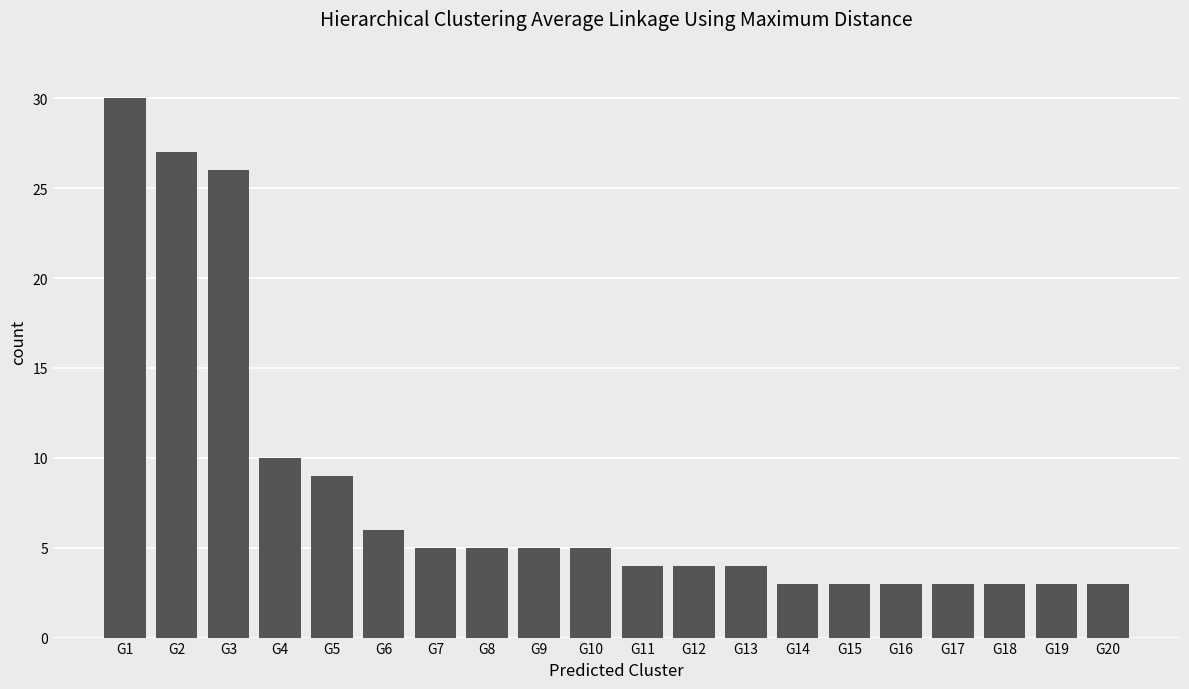

Does the chart contain stacked bars?

No